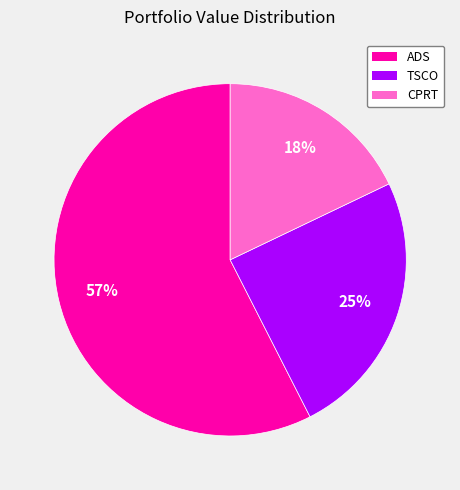

To the nearest percent, what is the average slice percentage?

33%